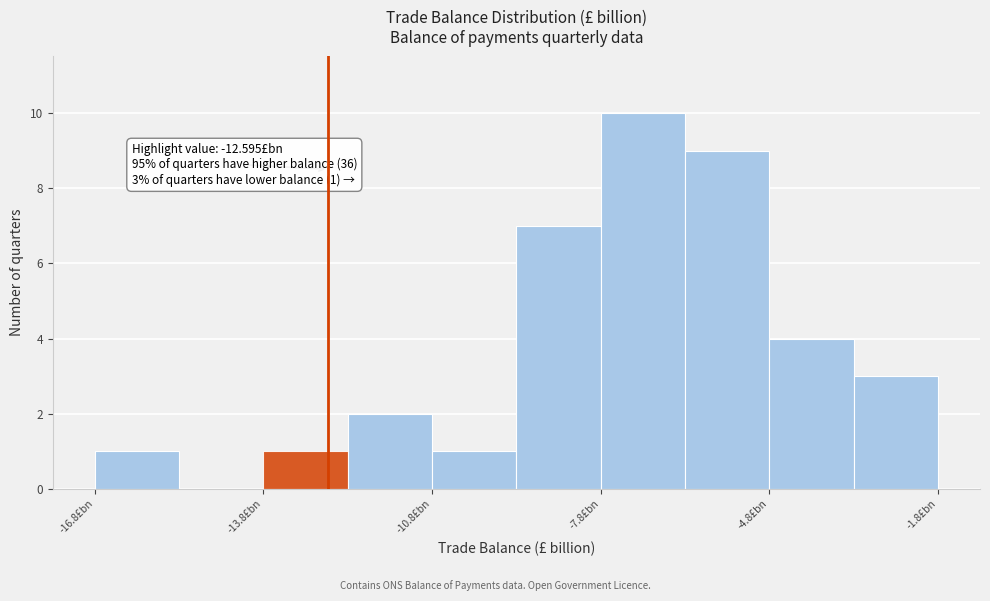

Read against the x-axis, roughly where is the centre of the tallest bar?

-7.0